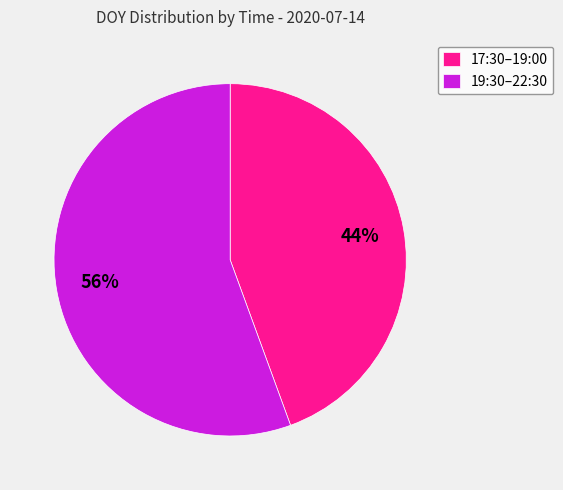

The 17:30–19:00 slice represents 44% of the pie. True or false?

True